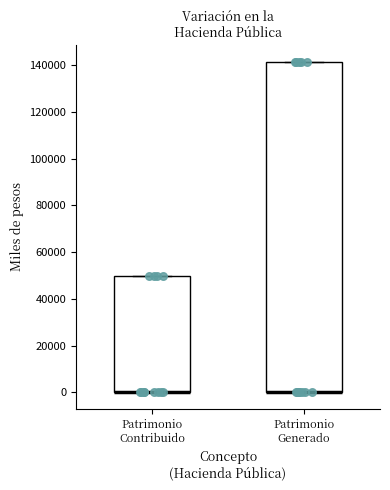

Which box is the tallest, from its lower edge to its upper edge?

Patrimonio Generado